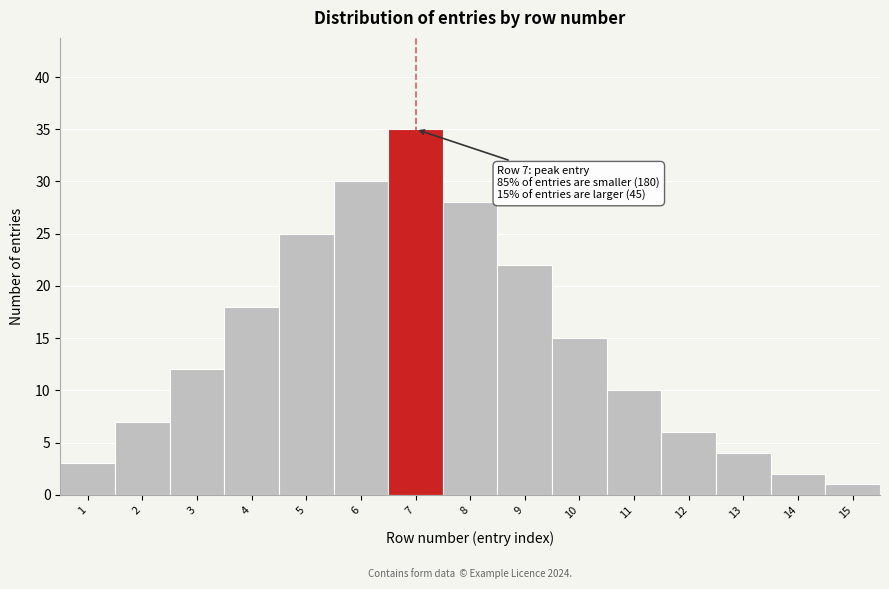

Reading left to right, extract all data points from this chart.

1=3	2=7	3=12	4=18	5=25	6=30	7=35	8=28	9=22	10=15	11=10	12=6	13=4	14=2	15=1